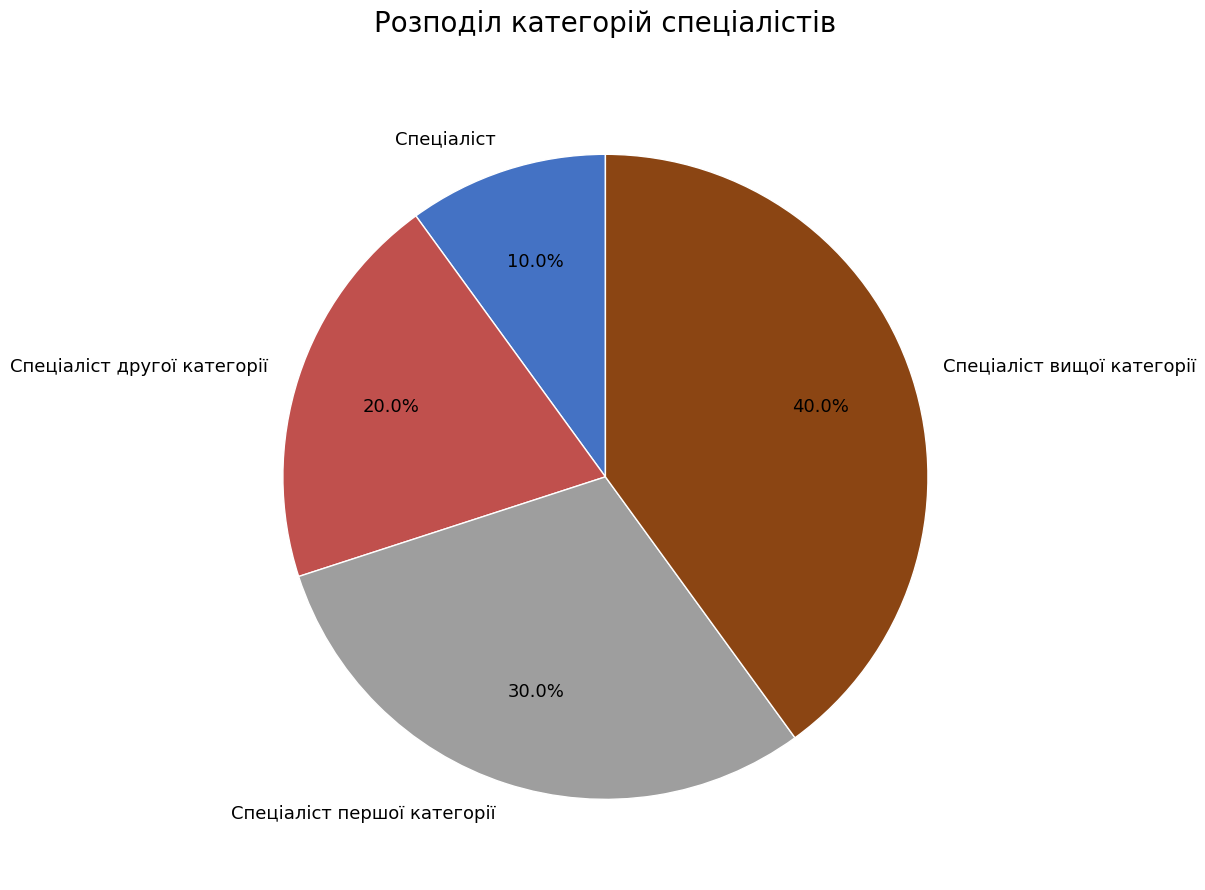

What is the largest slice in the pie chart?

Спеціаліст вищої категорії